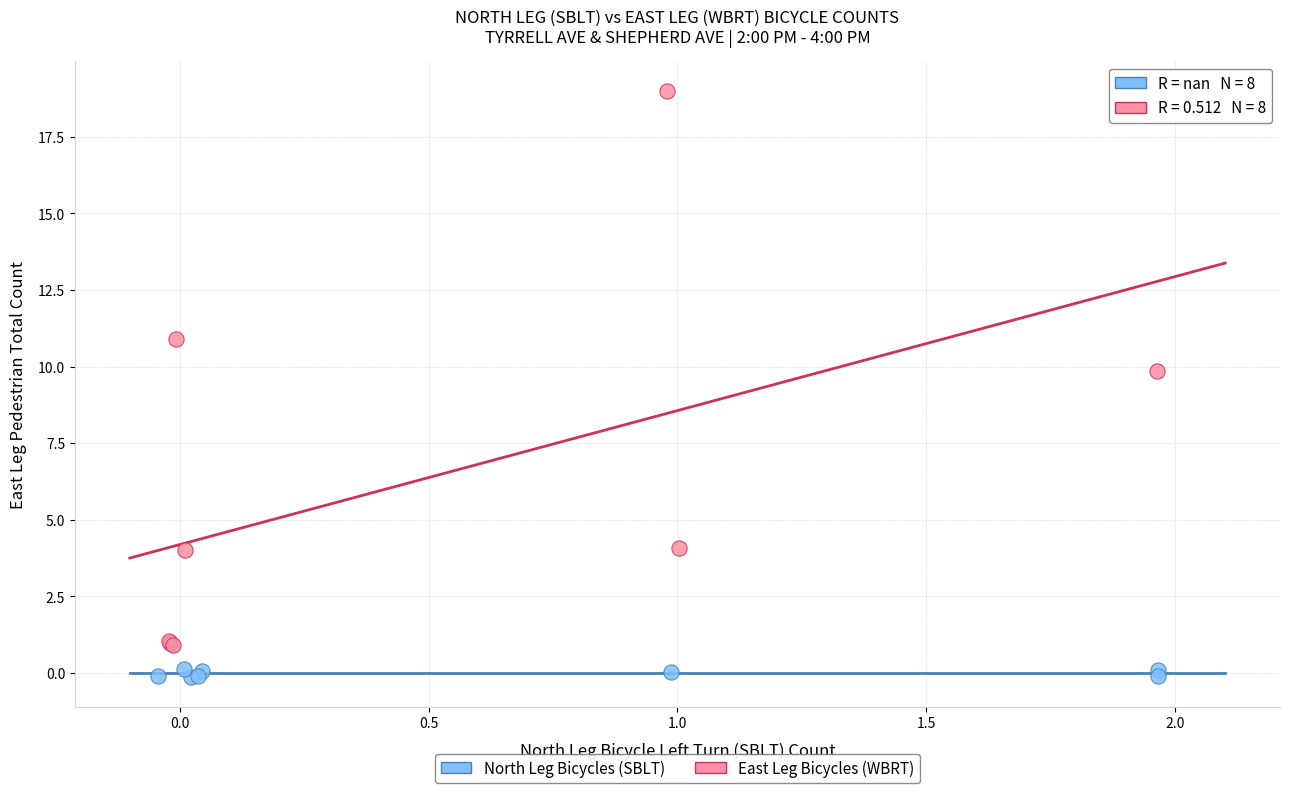

Which series contains the lowest Y value?

North Leg Bicycles (SBLT)